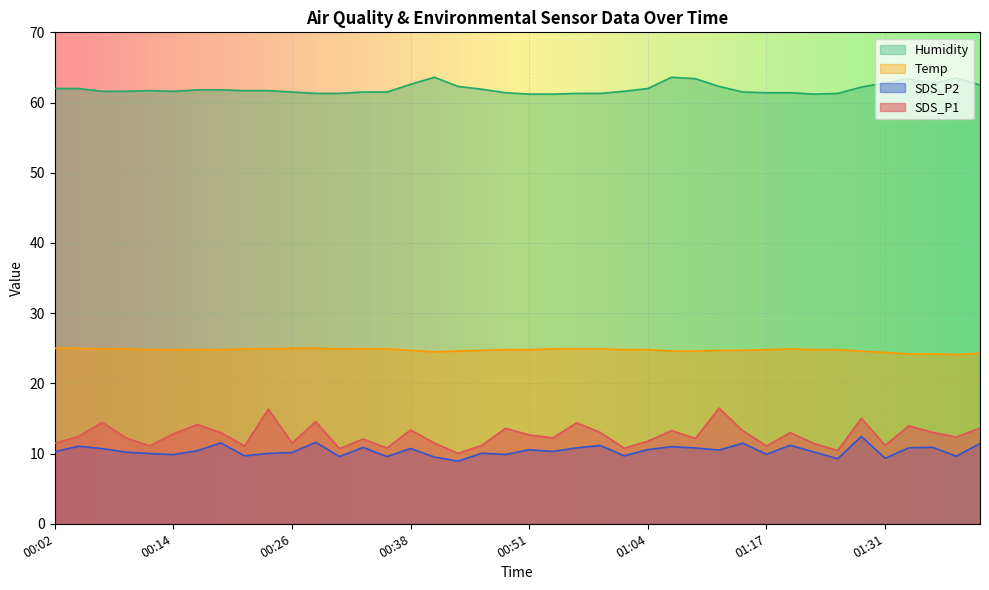

Which has a higher value, 00:43 or 00:59?

00:59